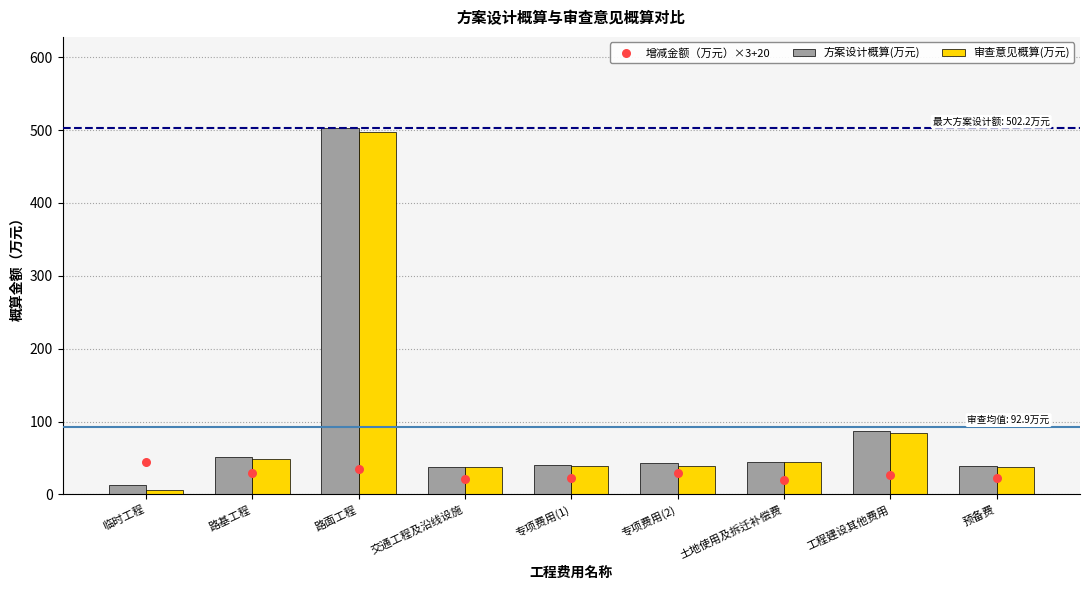

Is the value of 方案设计概算(万元) at 路基工程 greater than the value of 增减金额（万元）×3+20 at 土地使用及拆迁补偿费?

Yes